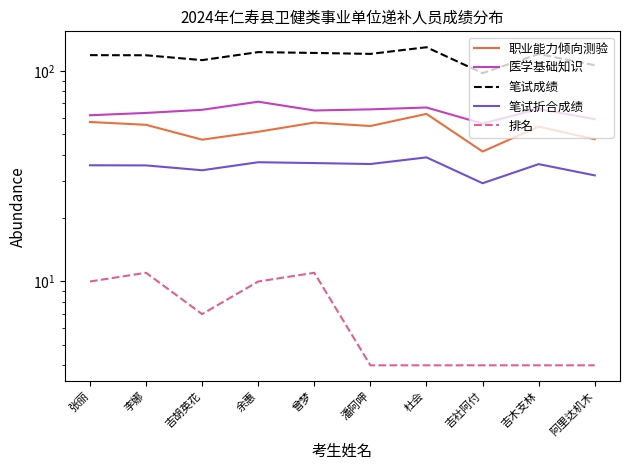

Does the chart display data point markers on the line(s)?

No